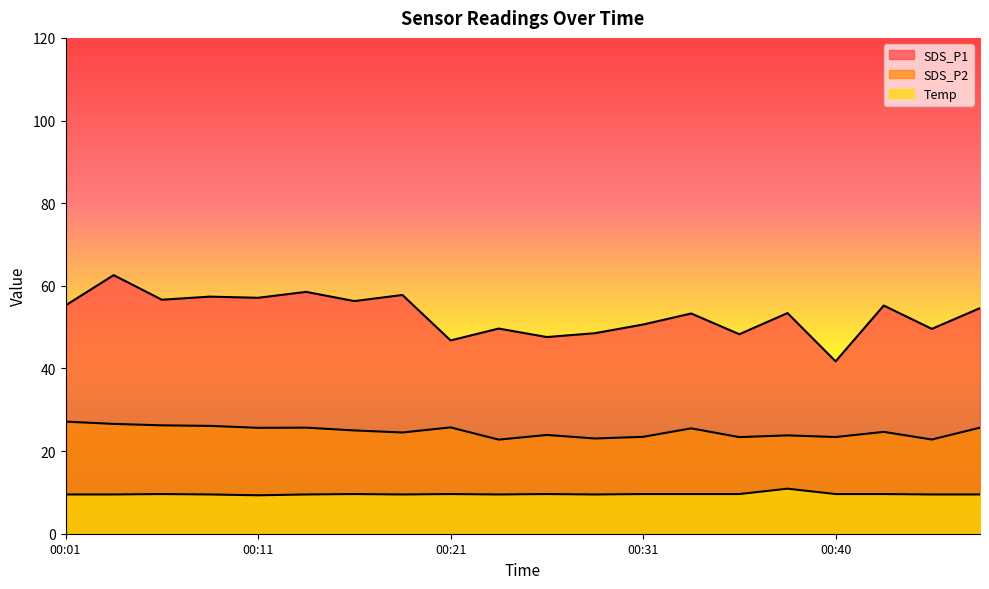

True or false: SDS_P2 has more than 1 interior local peaks.

True